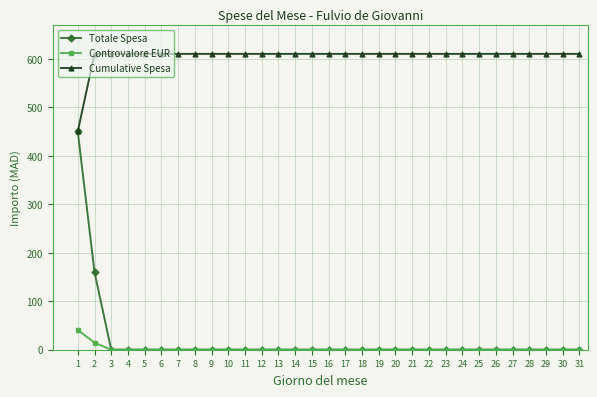

The value of Totale Spesa at 8 is 300.9. True or false?

False